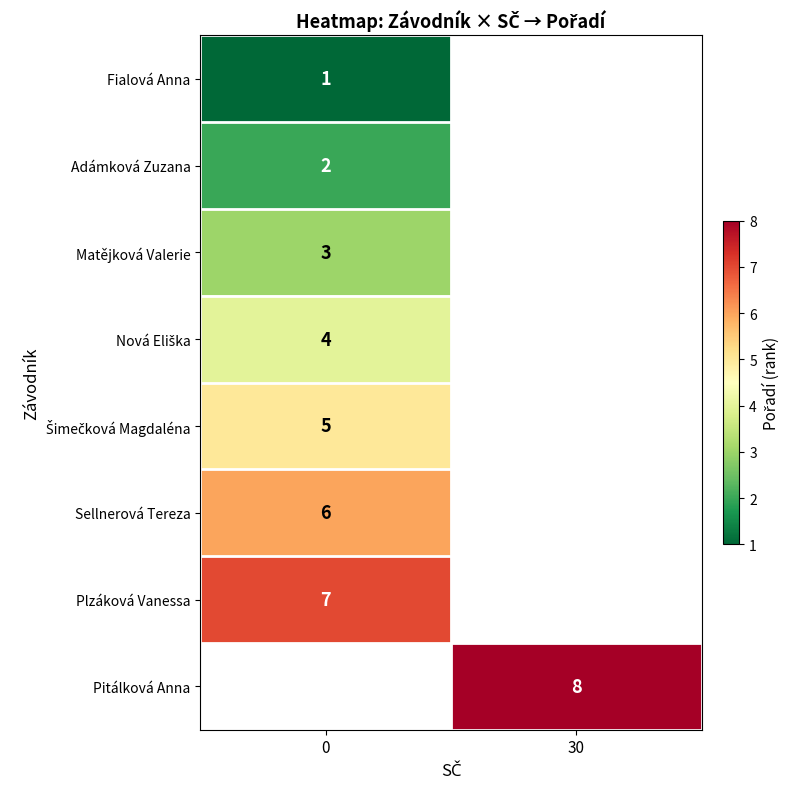

At 0, list the series in order from largest to smallest.

row_6, row_7, row_5, row_4, row_3, row_2, row_1, row_0